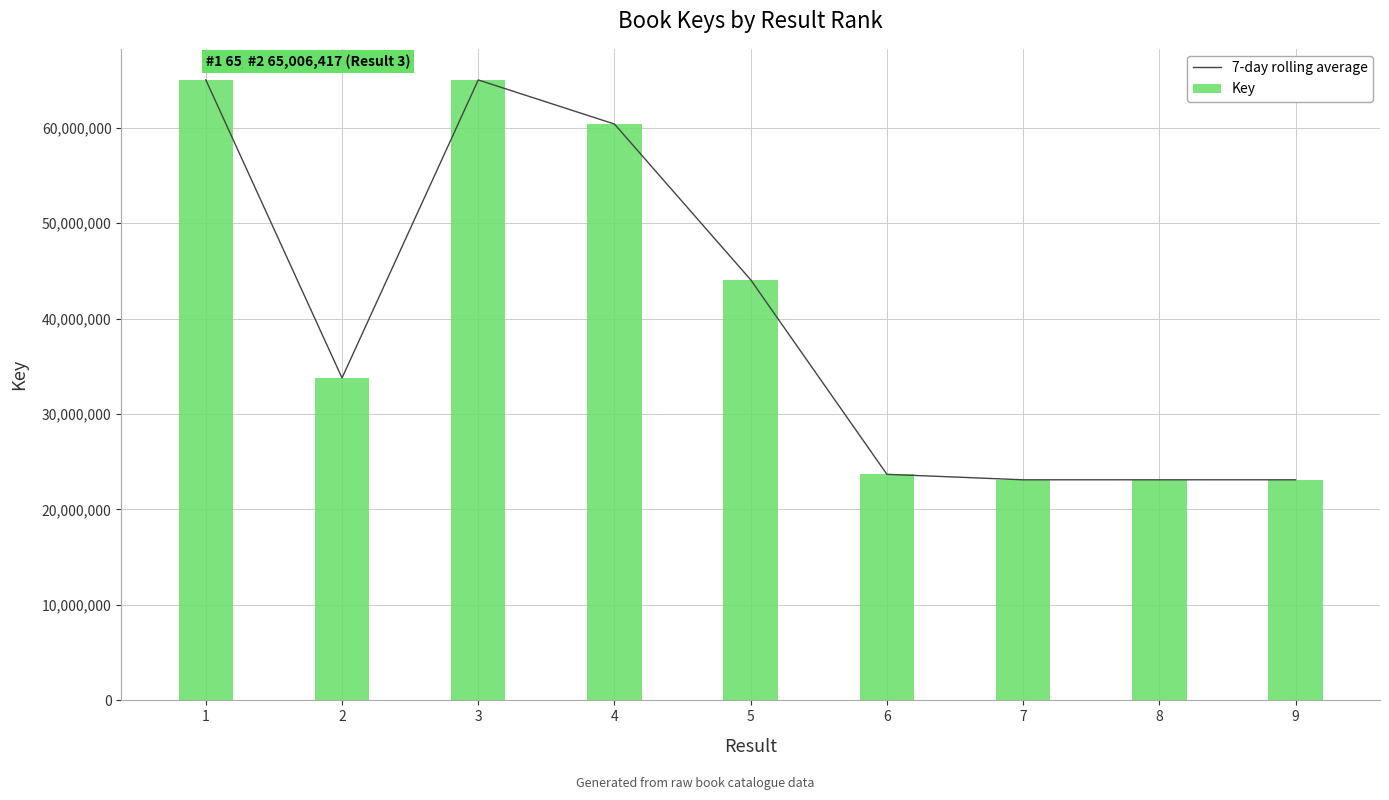

Which series has the widest spread of values?

7-day rolling average